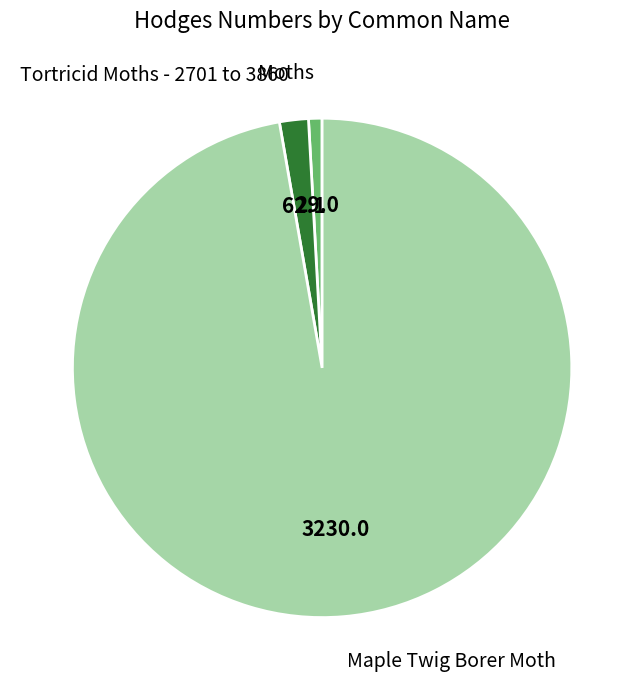

Do Moths and Maple Twig Borer Moth together represent more than half of the pie?

Yes